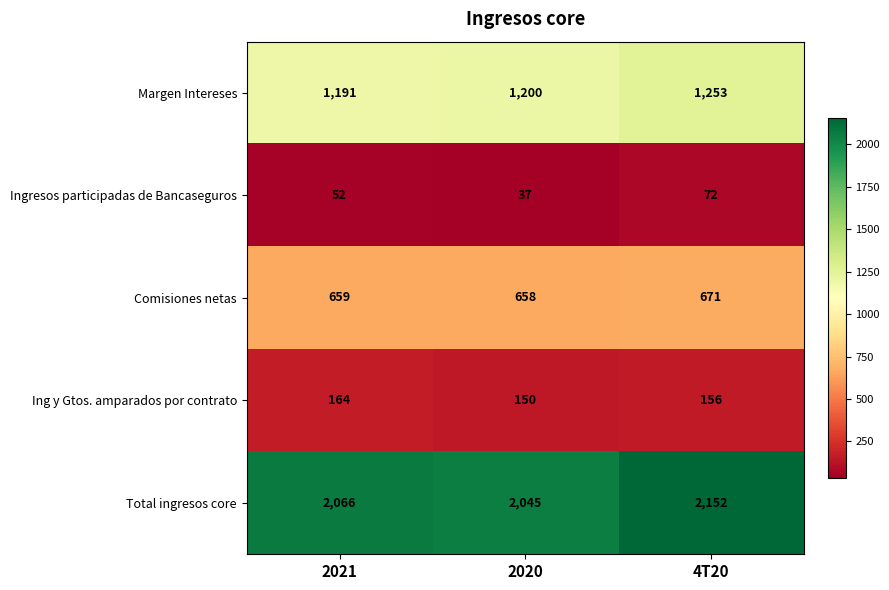

What is the difference between the highest and lowest values at 2021?

2014